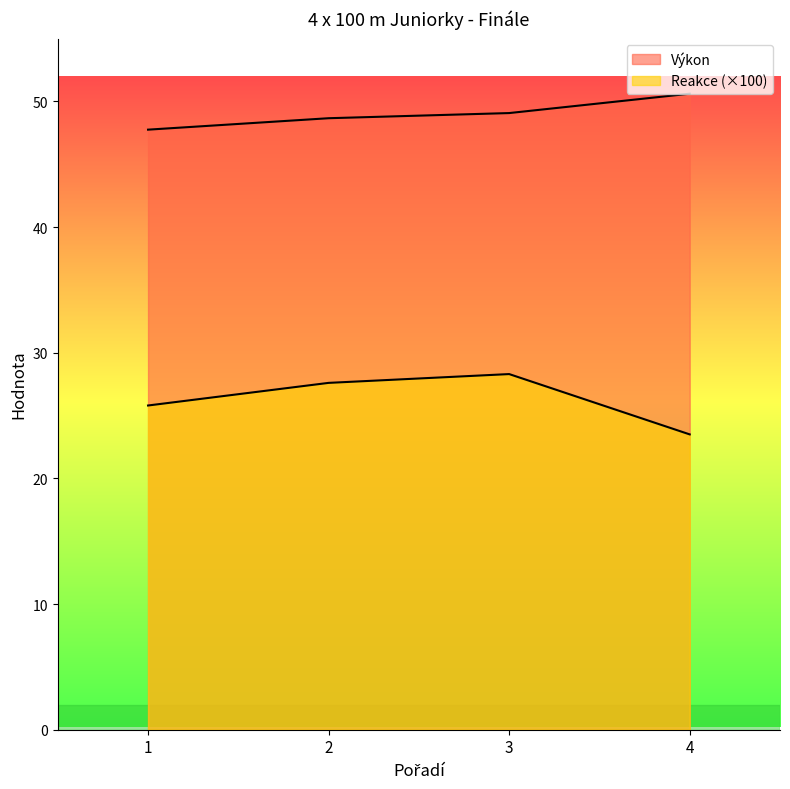

What is the difference between the highest and lowest values at 4?

27.1